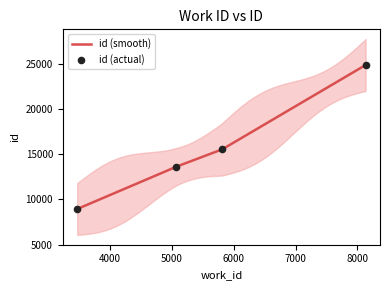

What is the ratio of the value at 8131 to the value at 5063?

1.8